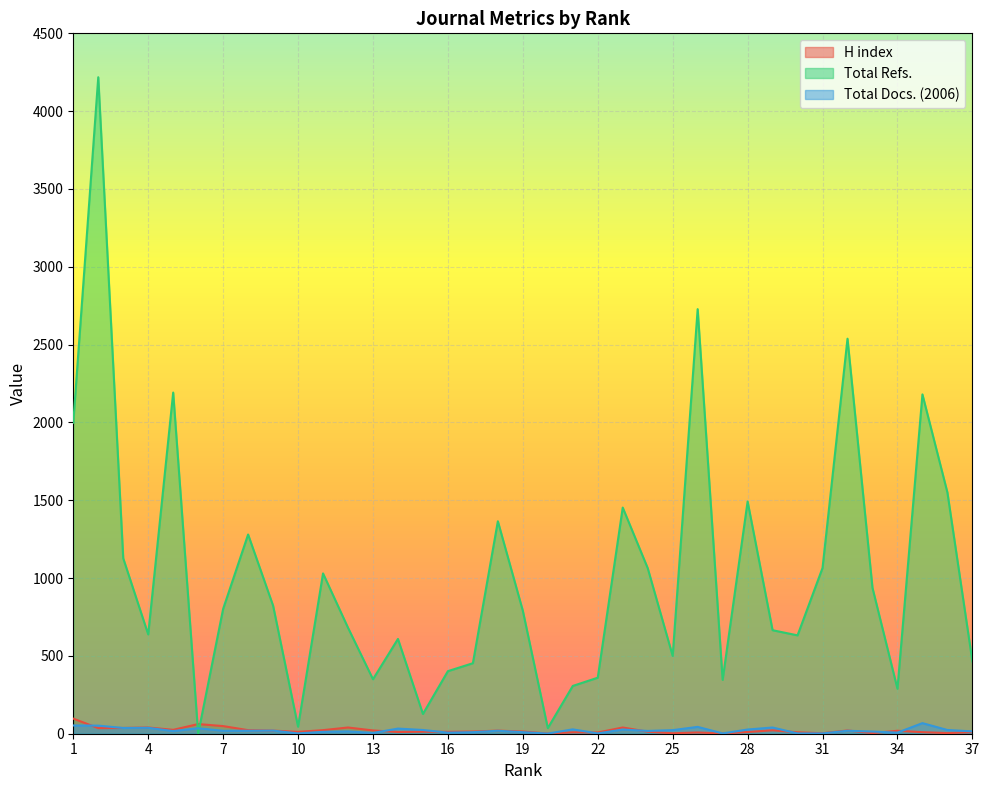

Between which two adjacent categories do Total Refs. and Total Docs. (2006) first intersect?

5 and 6